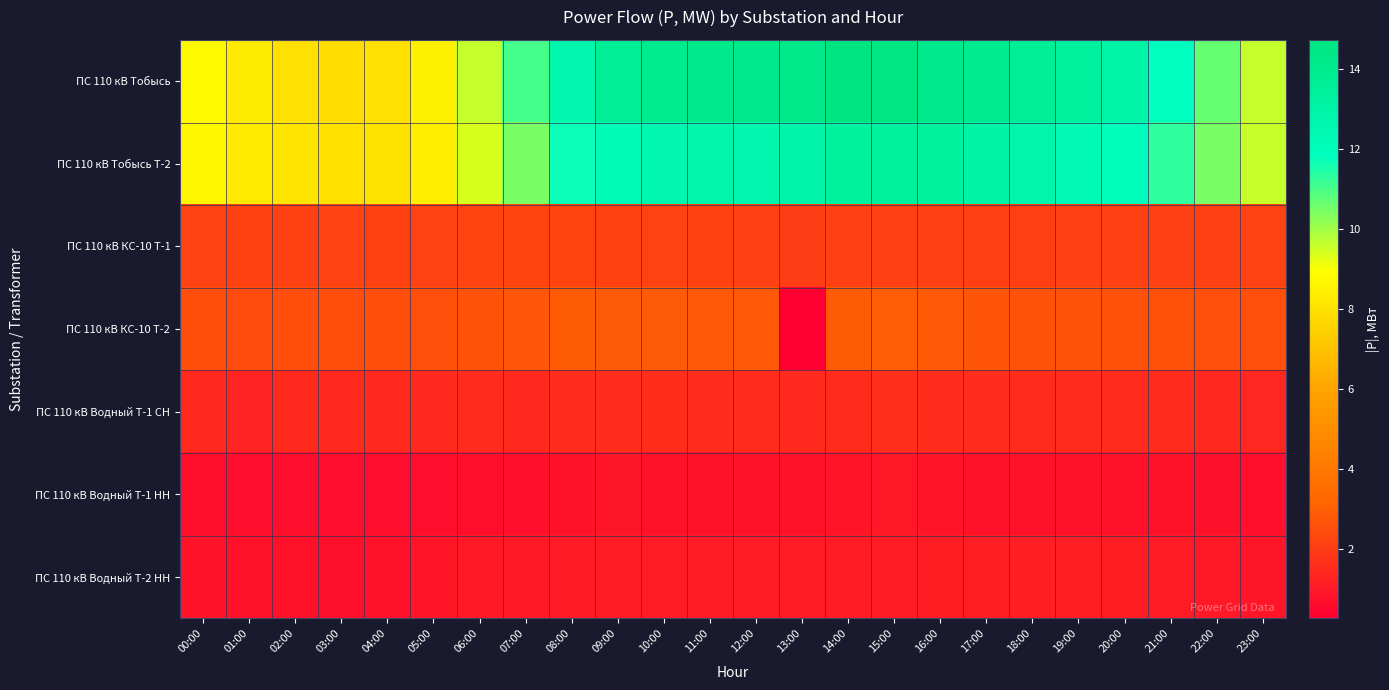

Which series changed the most between 16:00 and 18:00?

ПС 110 кВ Тобысь